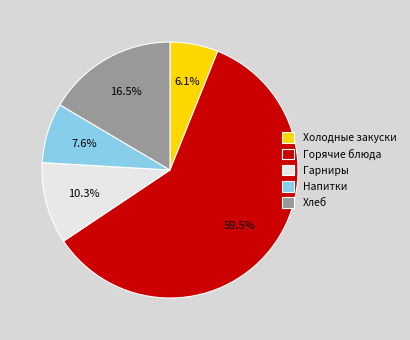

Rank the categories by value from highest to lowest.

Горячие блюда, Хлеб, Гарниры, Напитки, Холодные закуски